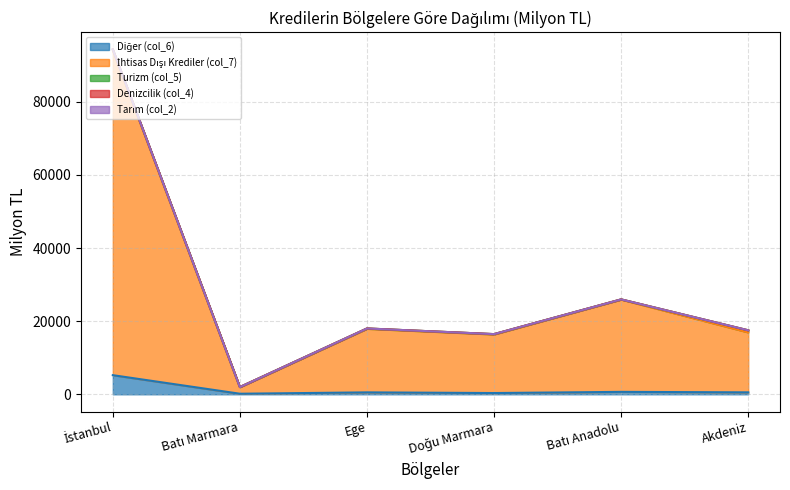

True or false: Denizcilik (col_4) and Diğer (col_6) cross at least once.

False